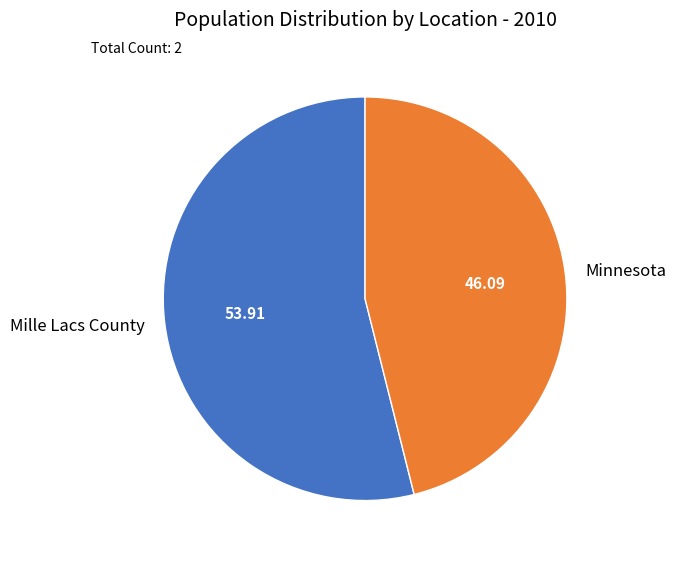

Does Mille Lacs County account for over 50% of the chart?

Yes